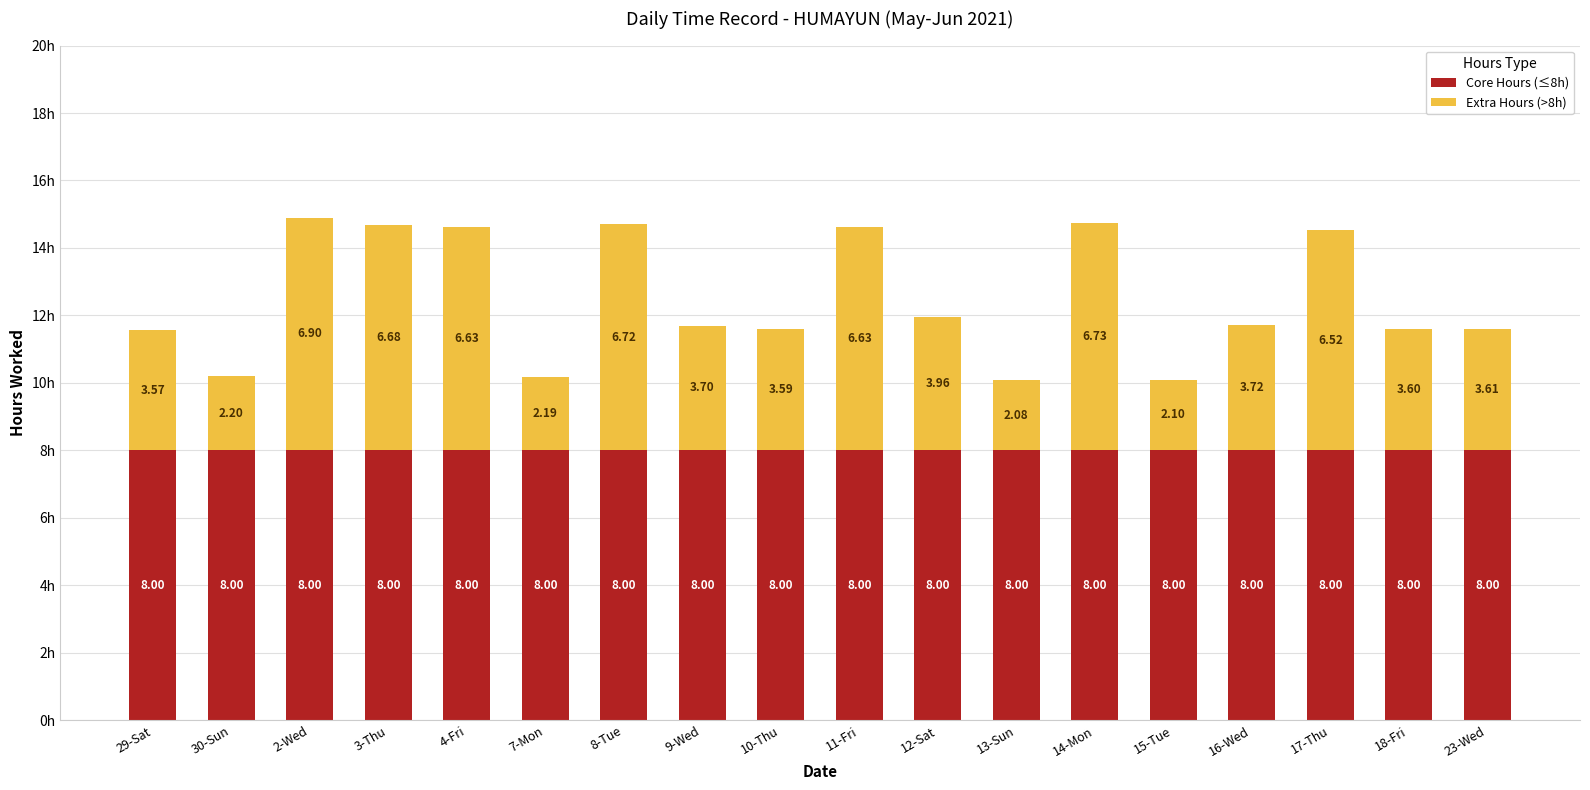

What are all the series names shown in the legend?

Core Hours (≤8h), Extra Hours (>8h)